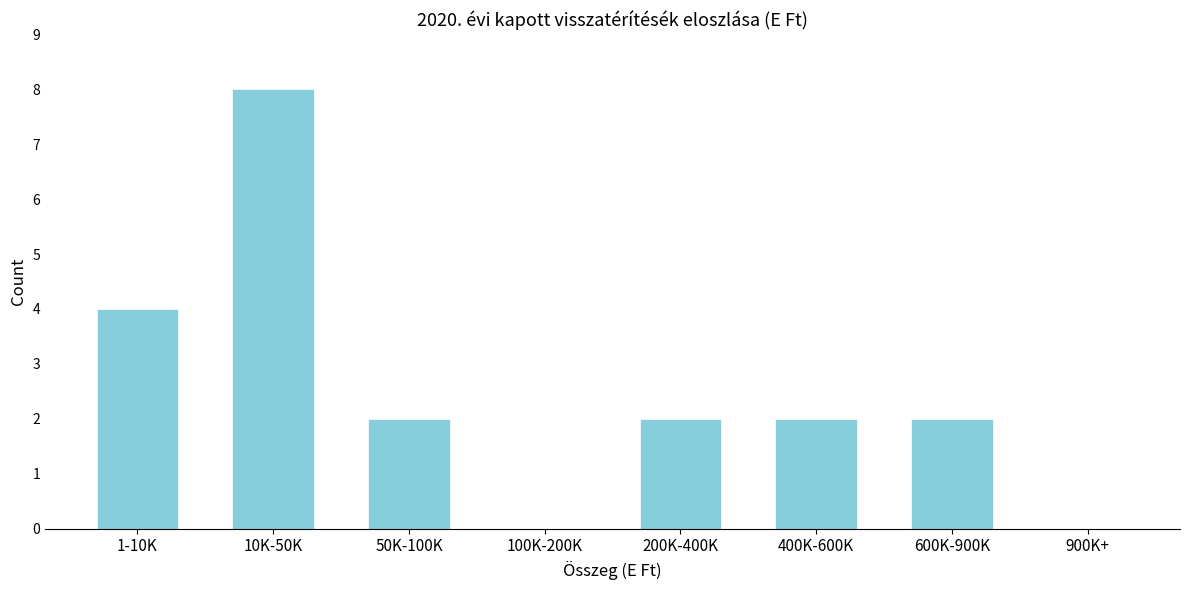

Reading right to left, list all the values displayed in this chart.

900K+=0	600K-900K=2	400K-600K=2	200K-400K=2	100K-200K=0	50K-100K=2	10K-50K=8	1-10K=4